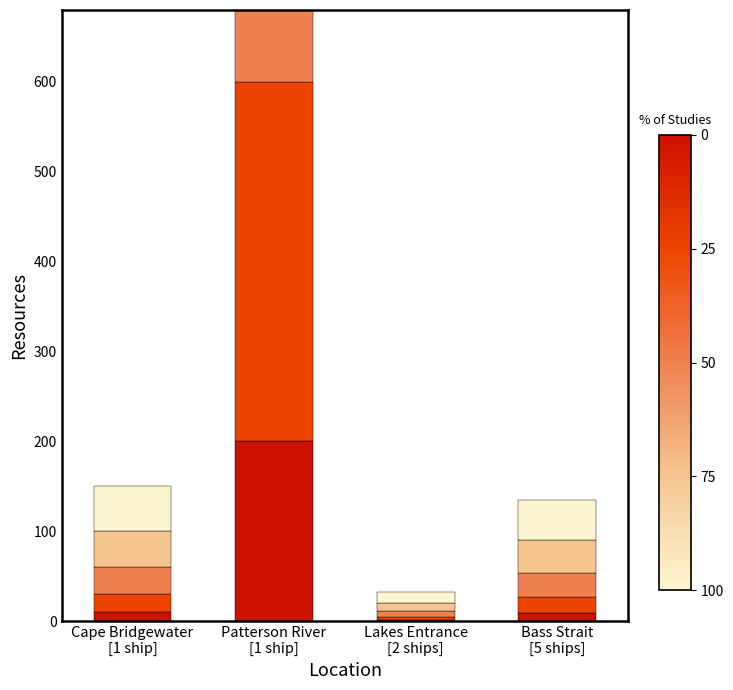

Are the bars horizontal?

No